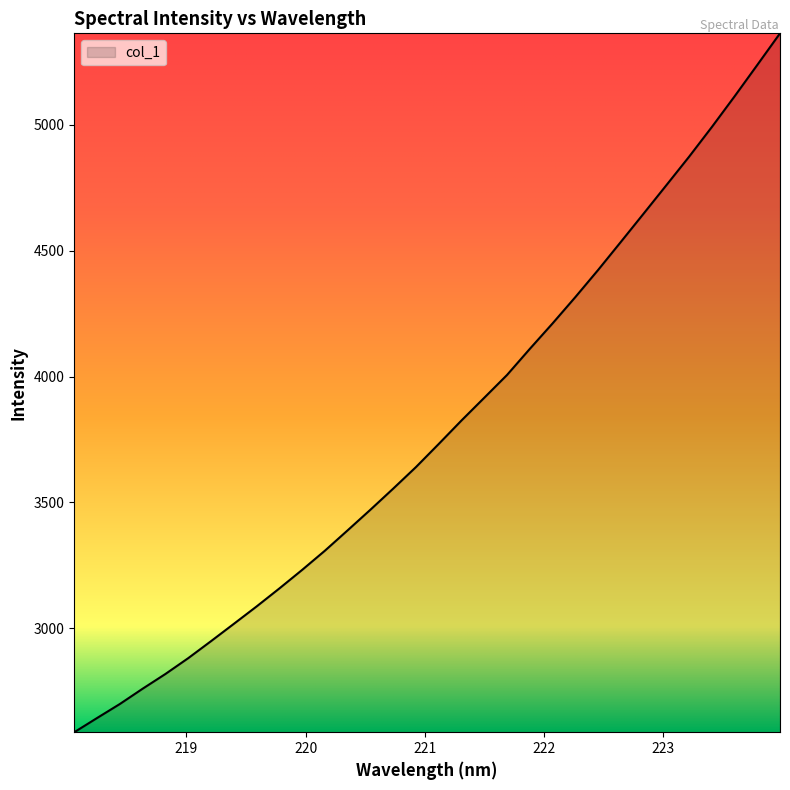

What is the difference between the maximum and minimum values?

2776.3